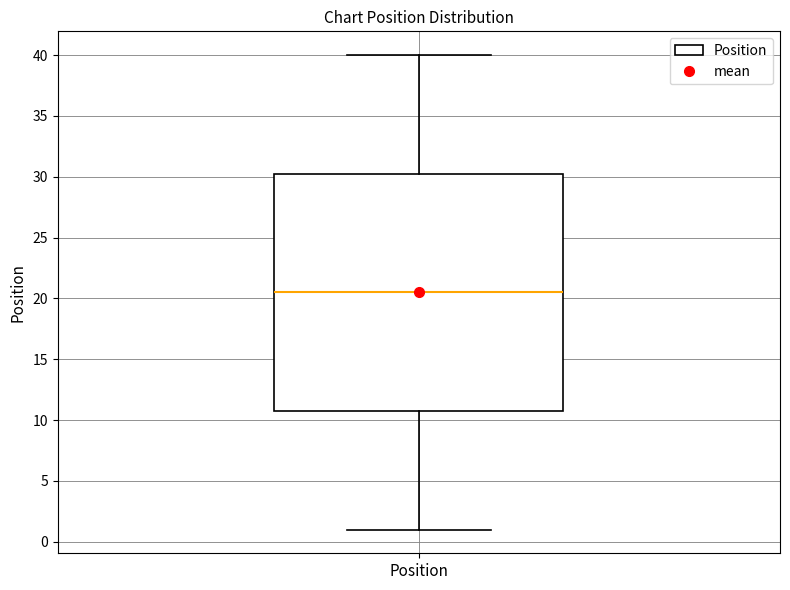

Read this box plot against the y-axis: the position of the median line, the range covered by the box, and the ends of both whiskers. The values are not printed on the chart, so give them approximately, as read against the axis.

median 20.5, box 11.0 to 30.5, whiskers 1.0 to 40.0